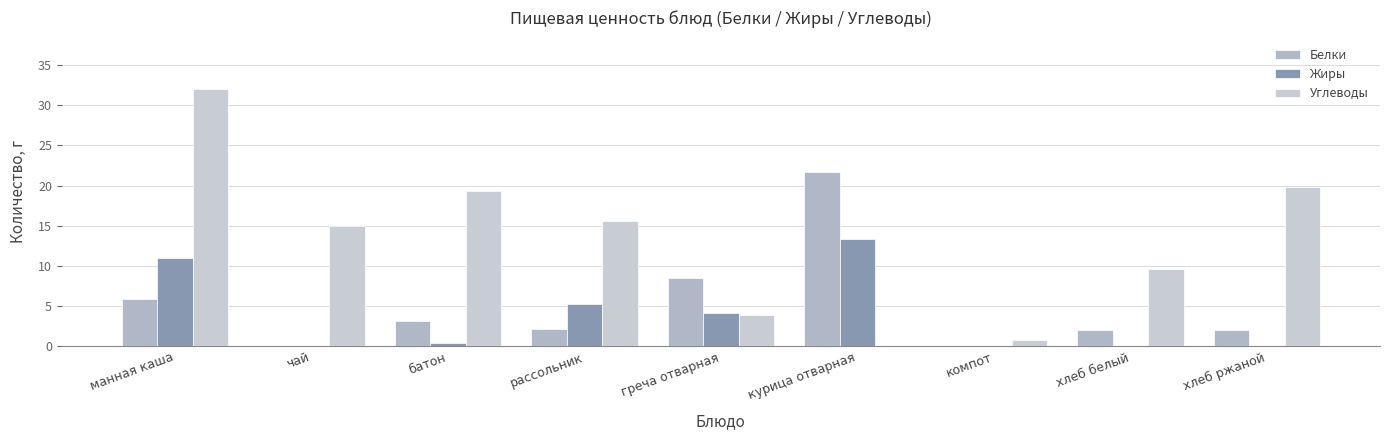

Reading left to right, extract all data points from this chart.

Белки: 5.9	0.1	3.2	2.2	8.5	21.7	0.0	2.0	2.0
Жиры: 11.0	0.0	0.4	5.2	4.1	13.3	0.1	0.0	0.0
Углеводы: 32.0	15.0	19.3	15.6	3.8	0.0	0.7	9.7	19.8